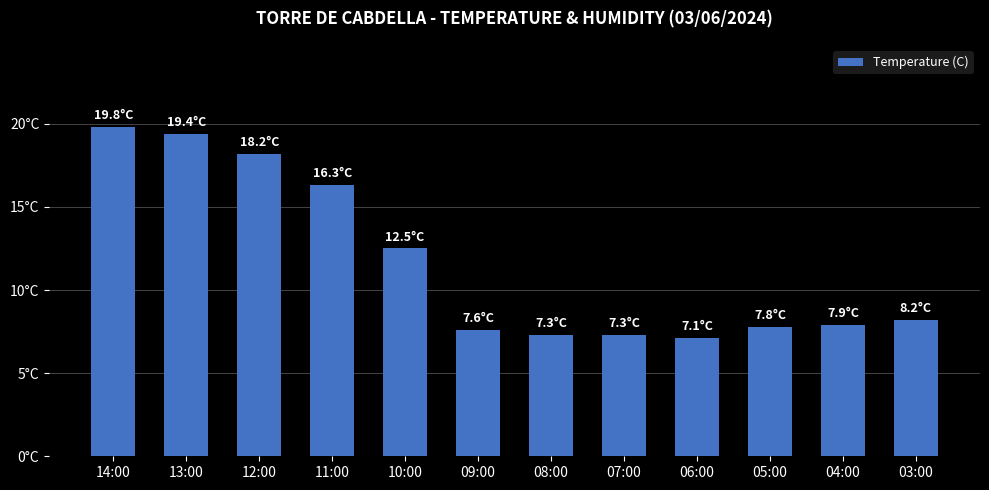

What is the value of the 1st bar from the left?

19.8